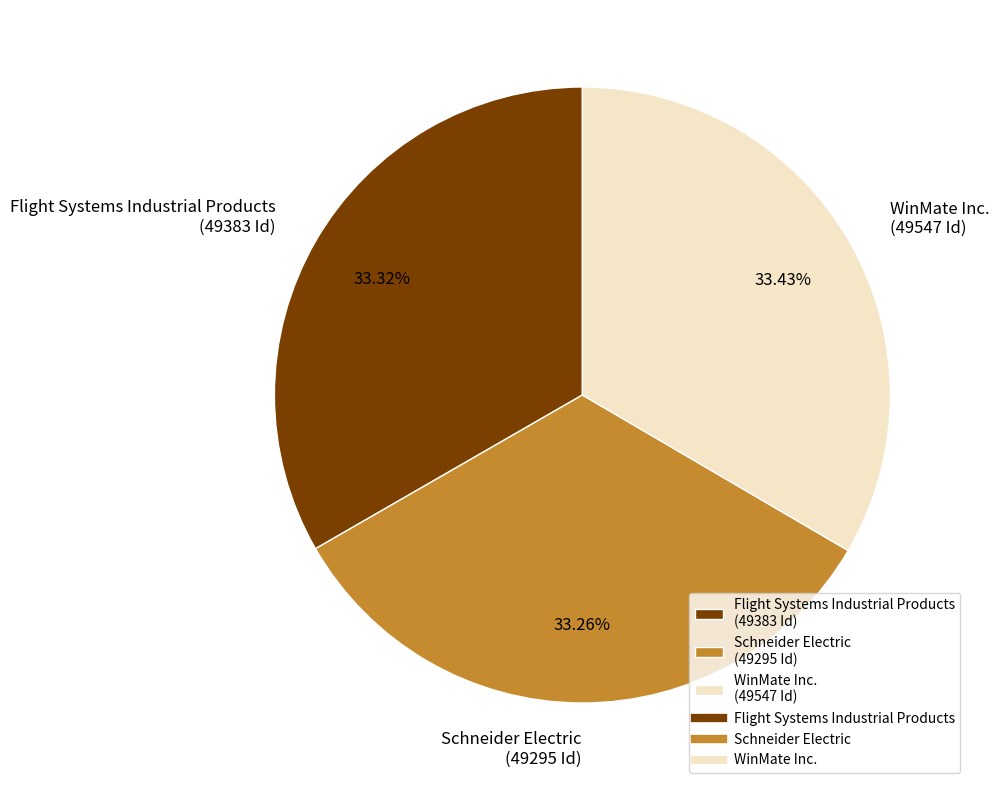

To the nearest percent, what portion does WinMate Inc. represent?

33%